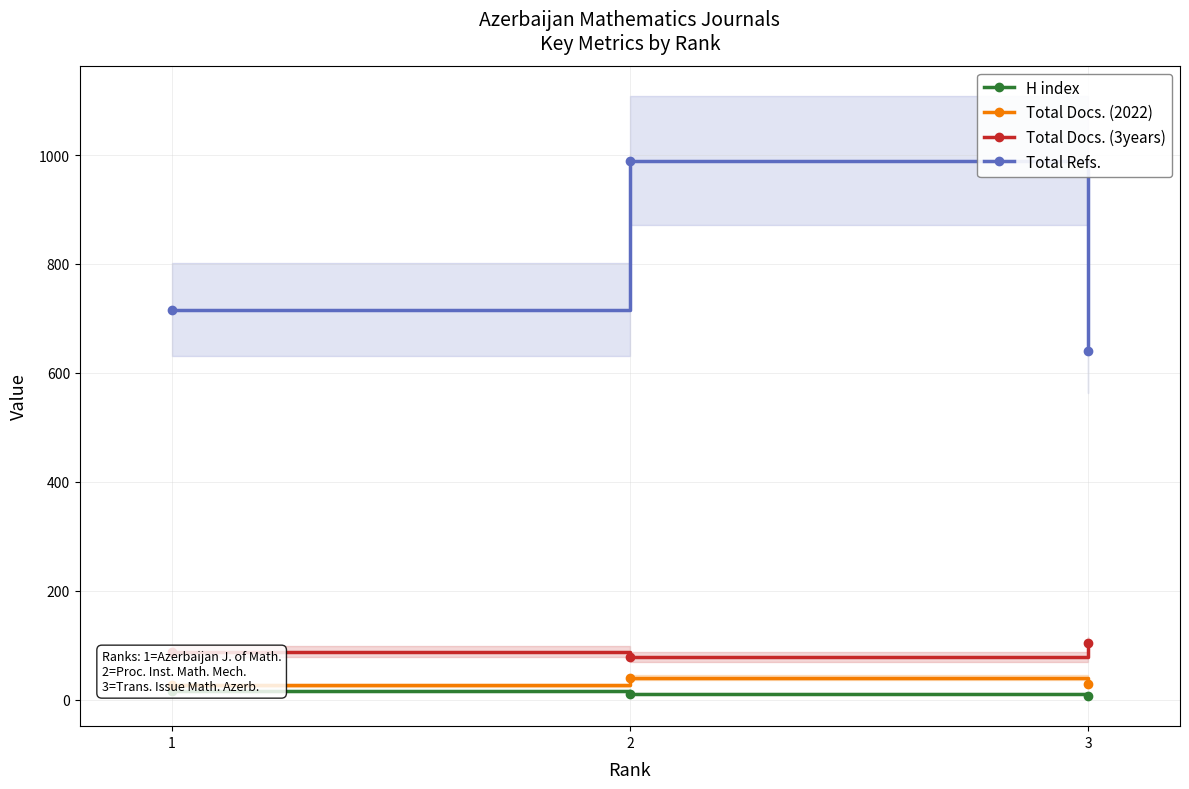

What is the average value of the Total Docs. (3years) series?

90